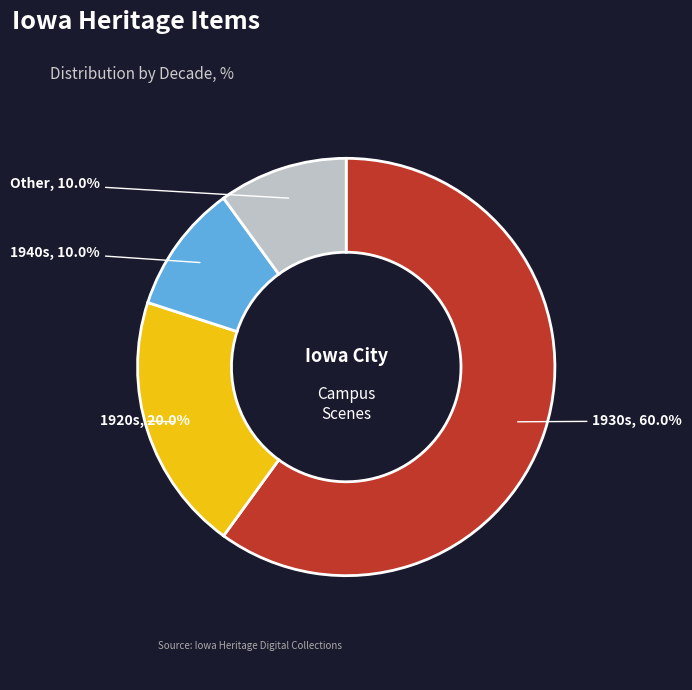

Count the number of slices in the pie.

4